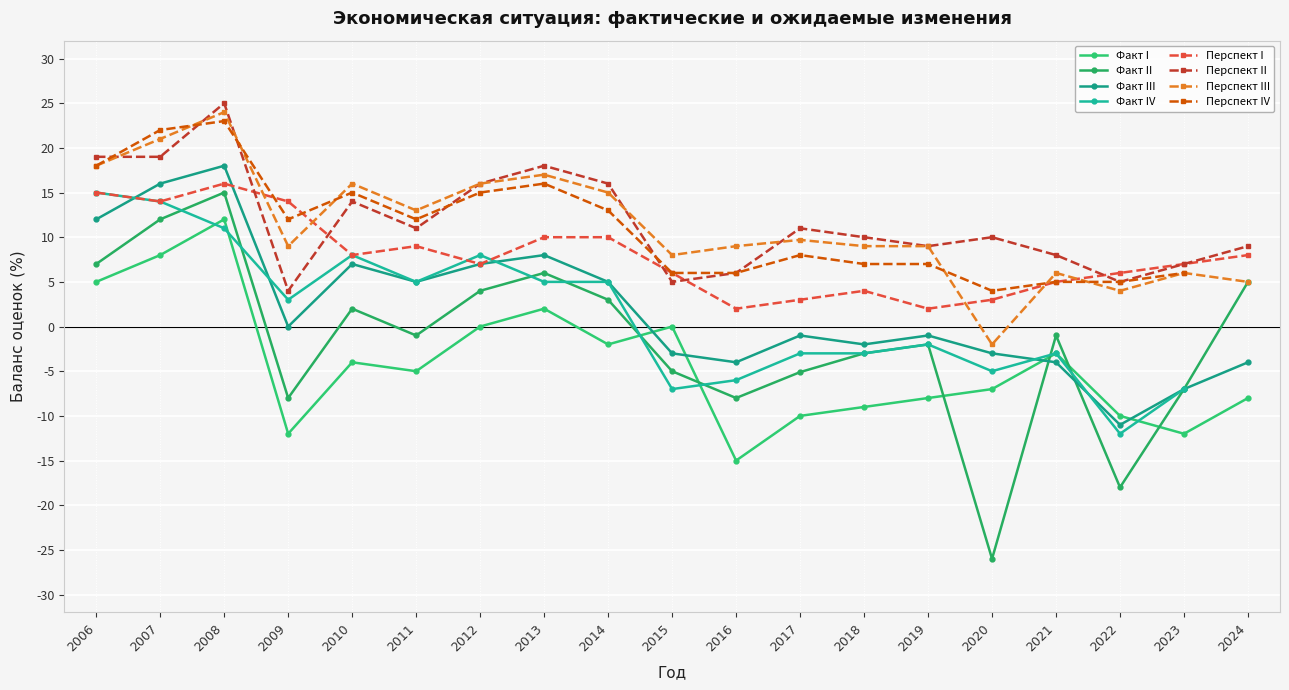

At which category is the sum across all series the highest?

2008